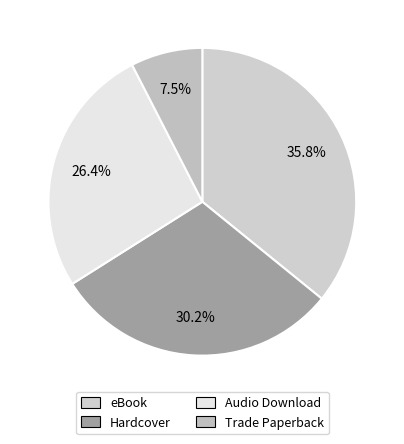

Is it true that Audio Download is 26% of the pie?

True